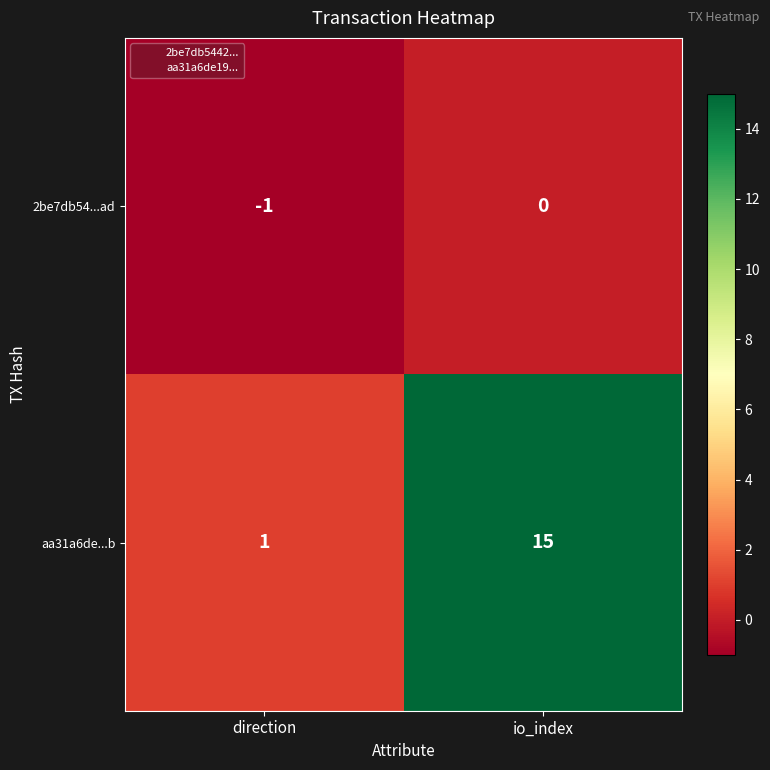

Which series has the largest range (max minus min)?

aa31a6de...b